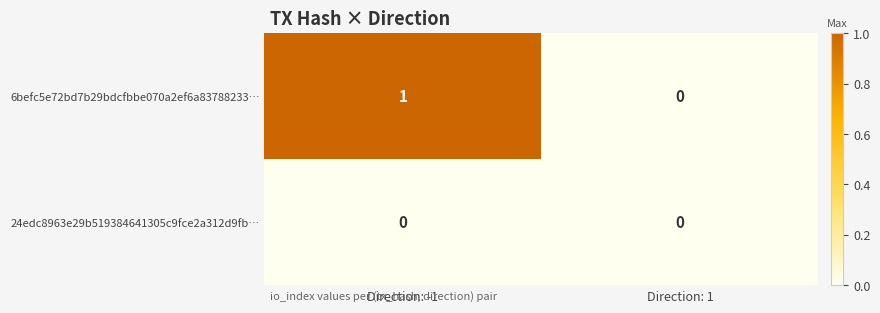

At which label does 6befc5e72bd7b29bdcfbbe070a2ef6a83788233… reach its peak?

Direction: -1